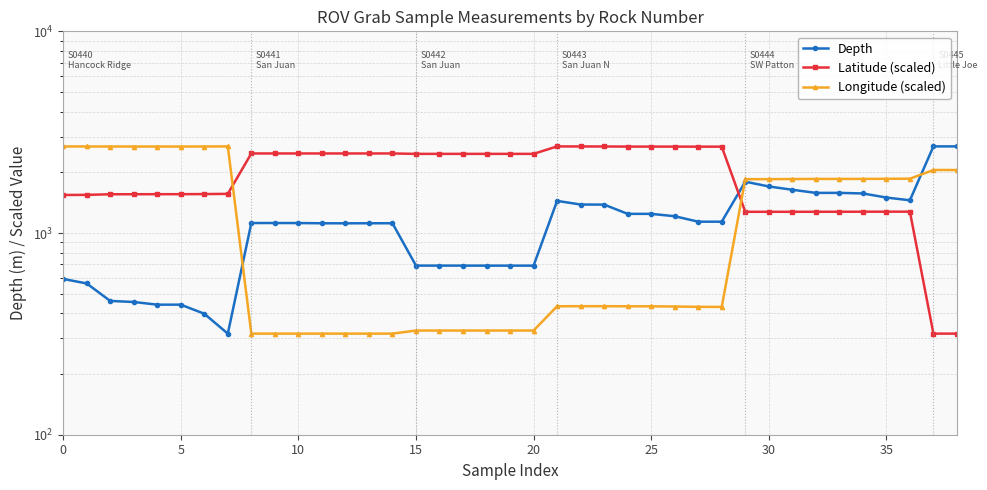

Reading right to left, extract all data points from this chart.

Depth: 2688.8	2688.7	1453.3	1499.5	1571.1	1581.5	1581.4	1638.7	1701.6	1797.3	1138.1	1138.2	1211.6	1244.7	1244.6	1383.2	1384.7	1443.2	689.0	689.1	689.1	689.4	689.4	689.4	1118.0	1117.9	1117.3	1117.8	1120.6	1121.1	1121.0	317.1	397.9	441.5	441.4	455.1	460.6	562.5	592.0
Latitude (scaled): 317.1	317.1	1276.3	1275.9	1275.6	1274.8	1274.7	1274.4	1274.2	1274.1	2680.4	2680.6	2681.9	2682.6	2682.6	2686.2	2686.2	2688.8	2468.5	2468.5	2468.5	2468.5	2468.5	2468.5	2480.3	2480.3	2480.3	2480.3	2480.2	2480.2	2480.1	1563.8	1560.3	1558.1	1558.1	1557.2	1556.6	1546.2	1543.8
Longitude (scaled): 2053.4	2053.4	1859.3	1856.9	1854.6	1854.4	1854.3	1852.1	1849.8	1848.2	430.2	430.5	432.2	433.2	433.2	433.8	433.8	433.4	328.5	328.5	328.5	328.5	328.5	328.5	317.1	317.1	317.1	317.1	317.1	317.1	317.1	2688.8	2684.7	2684.0	2684.0	2684.1	2685.0	2686.1	2686.4